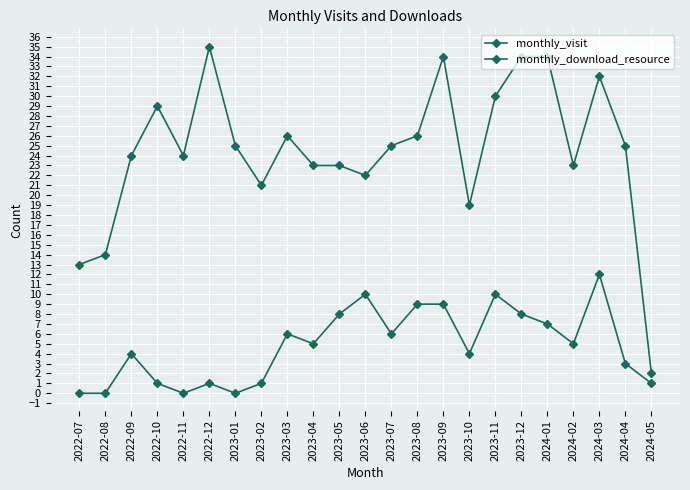

How many data points does each series have?

23